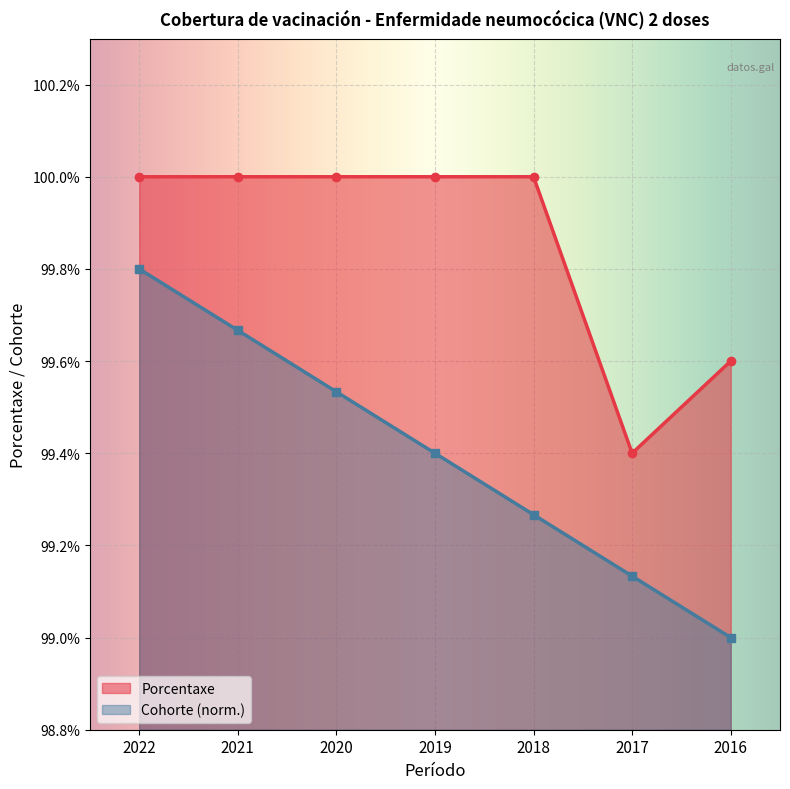

True or false: Porcentaxe has a value of 100.0 at 2019.

True